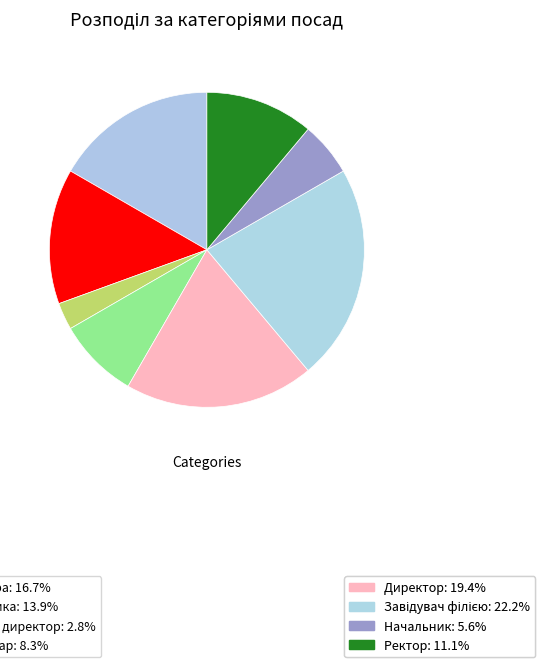

To the nearest percent, what is the difference between the largest and smallest slice percentages?

19%